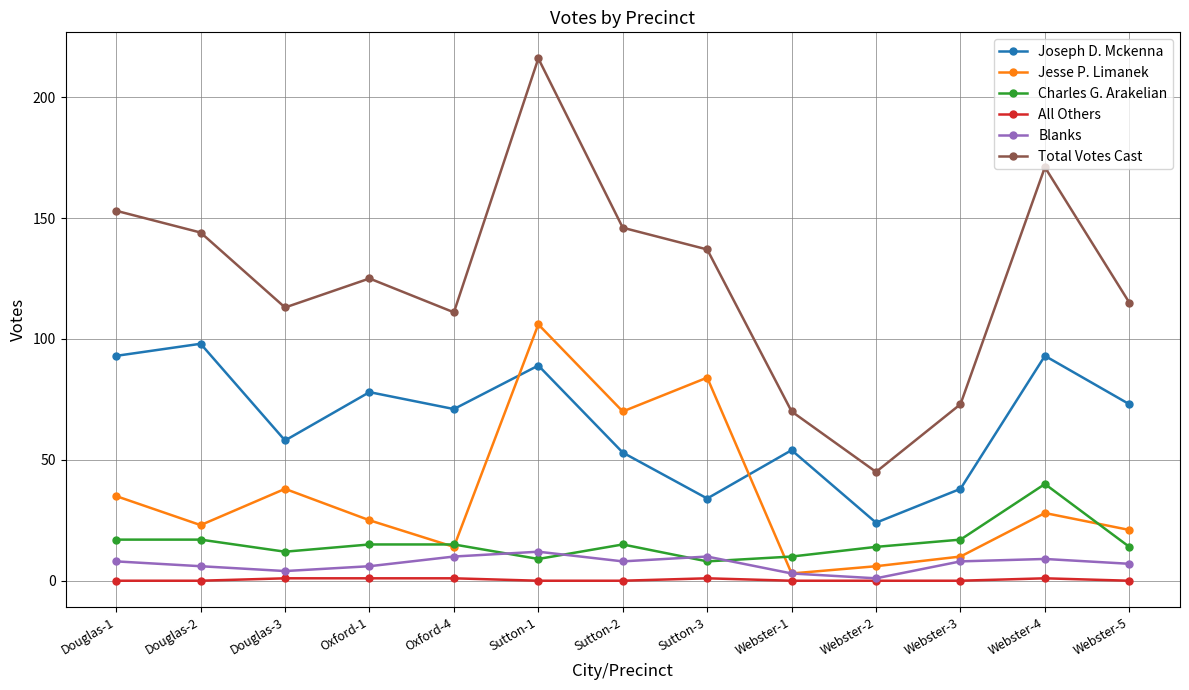

The Charles G. Arakelian series shows 15 at Oxford-1. True or false?

True